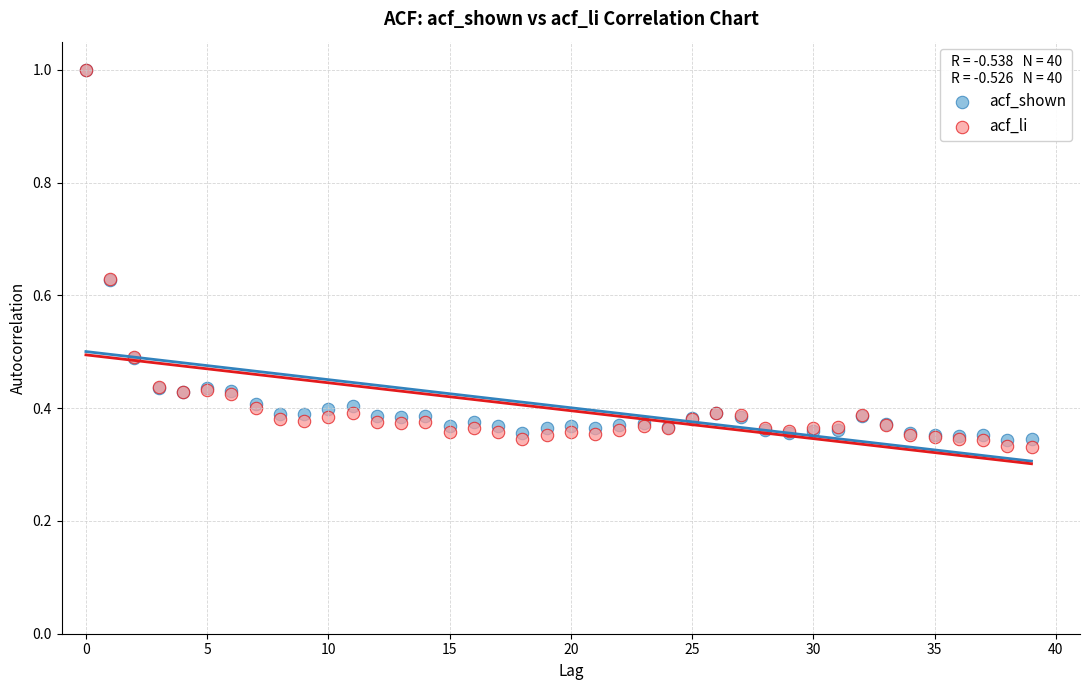

What are all the series names shown in the legend?

acf_shown, acf_li